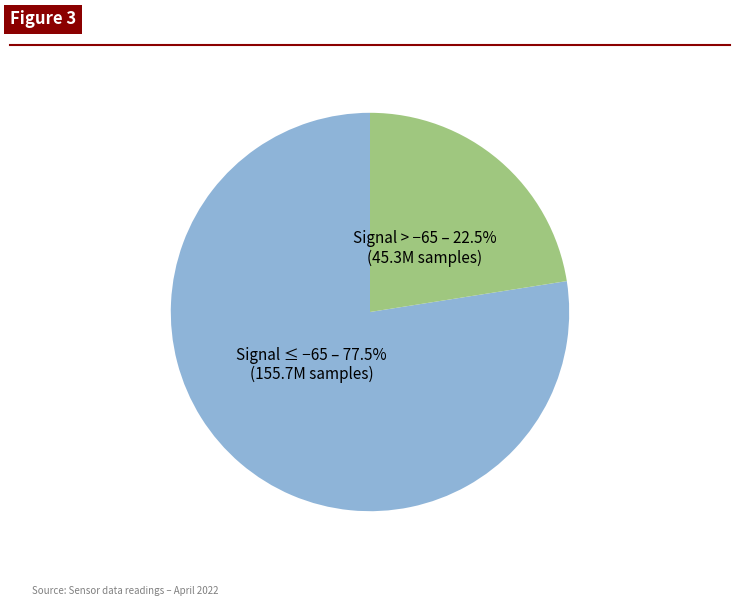

Does any single category account for the majority?

Yes